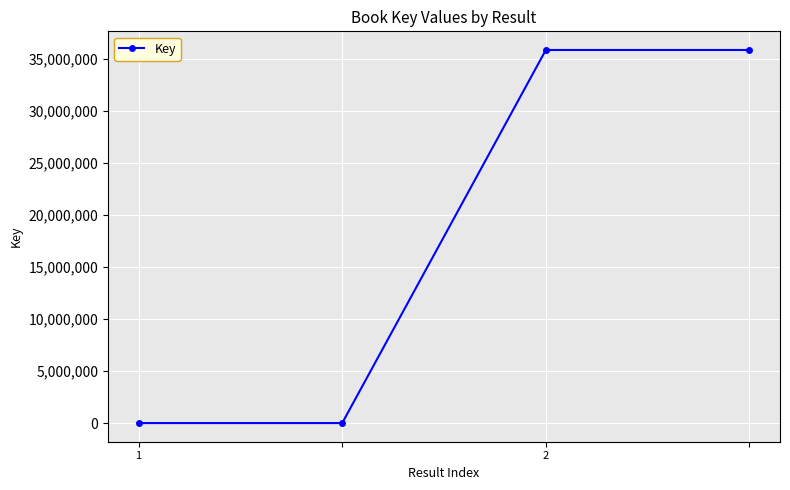

True or false: the data has more than 1 interior local peaks.

False